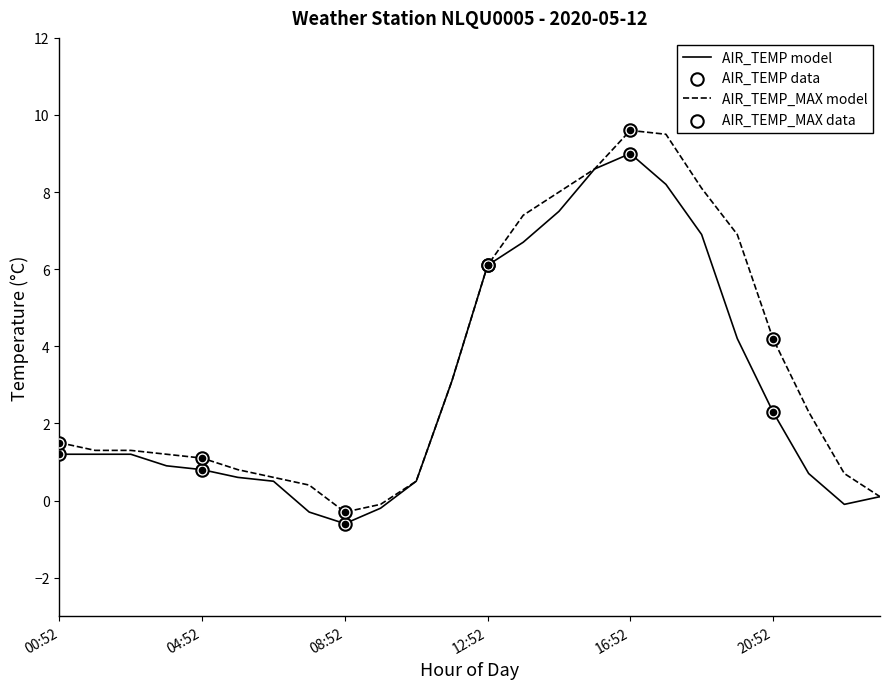

What is the maximum value shown in the chart?

9.6